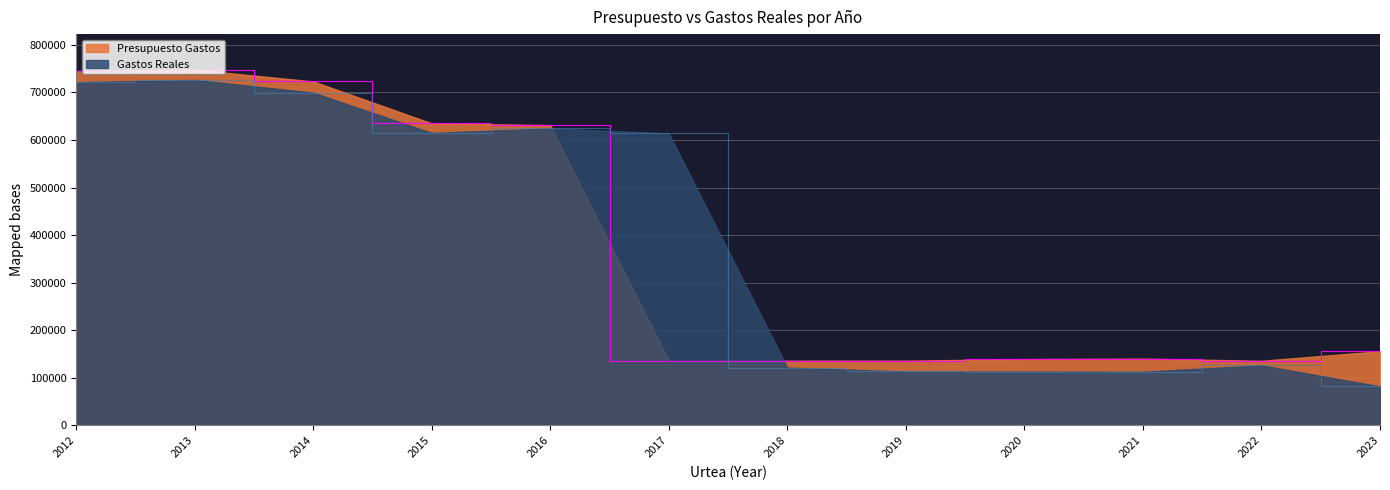

Which series has the largest range (max minus min)?

Gastos Reales